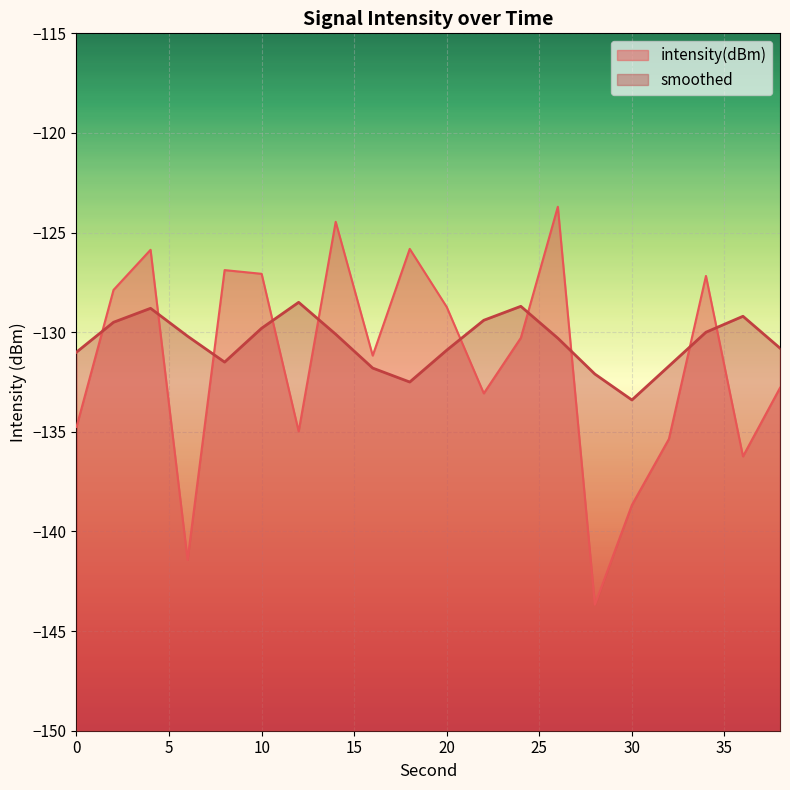

How many data points in intensity(dBm) are above -130?

9